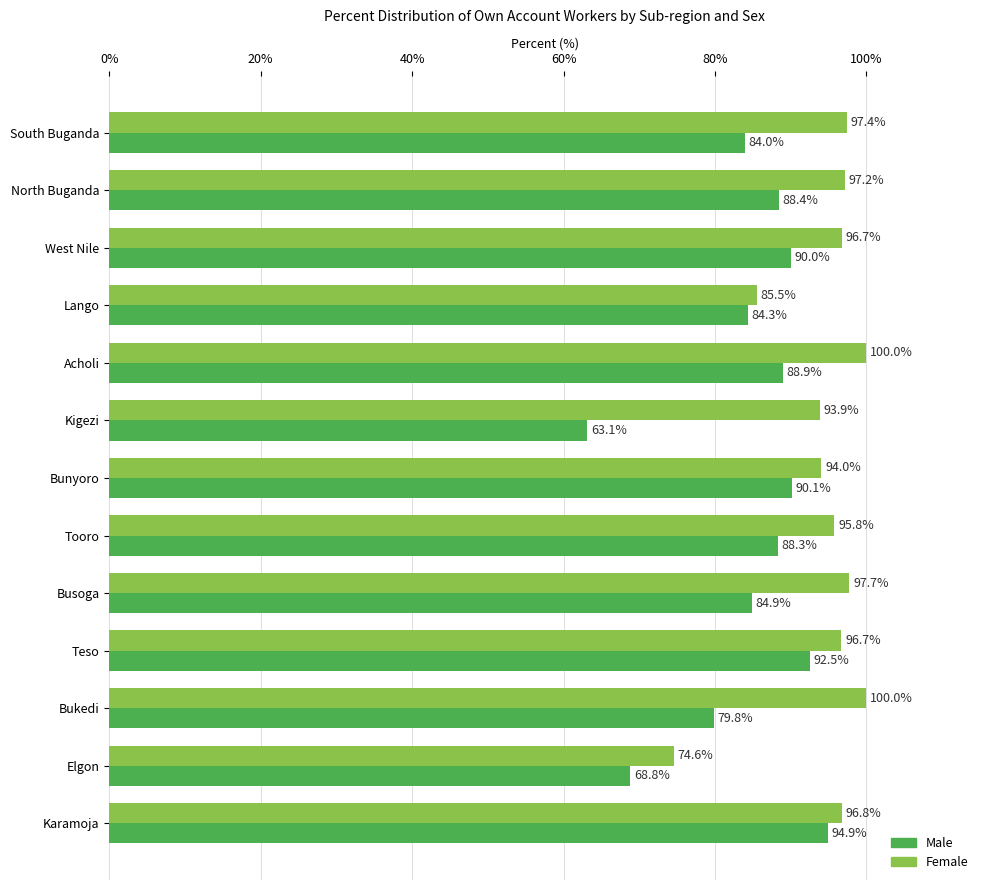

Which series has the largest range (max minus min)?

Male